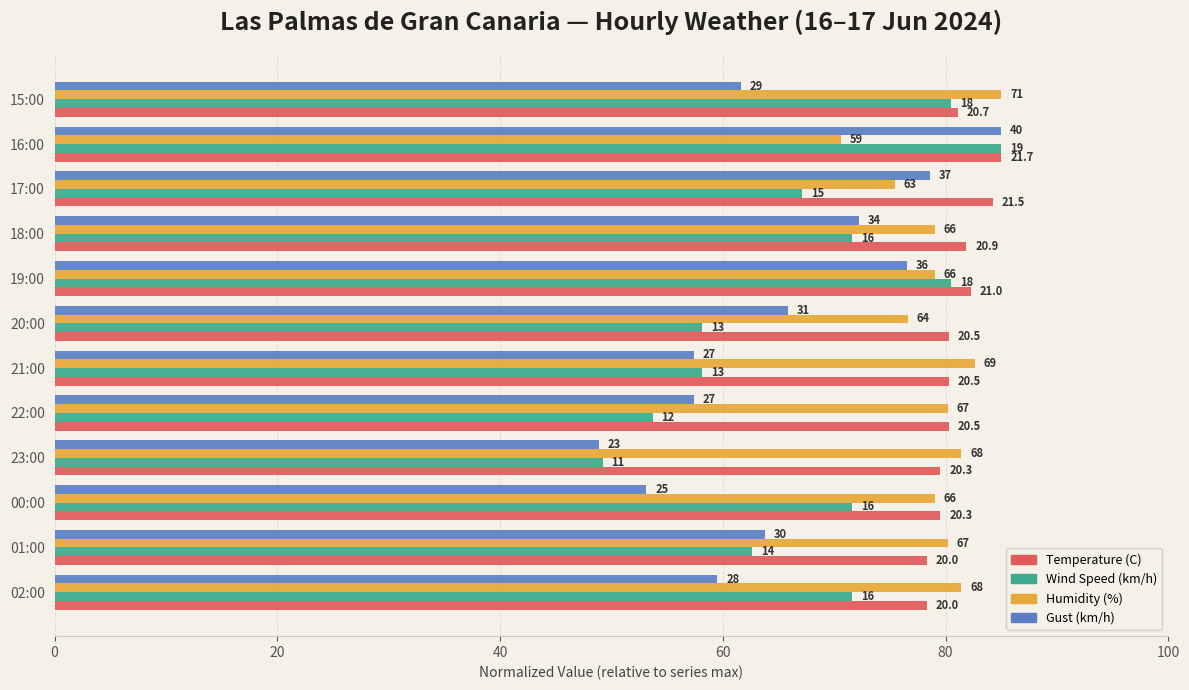

What position from the left is 00:00?

3